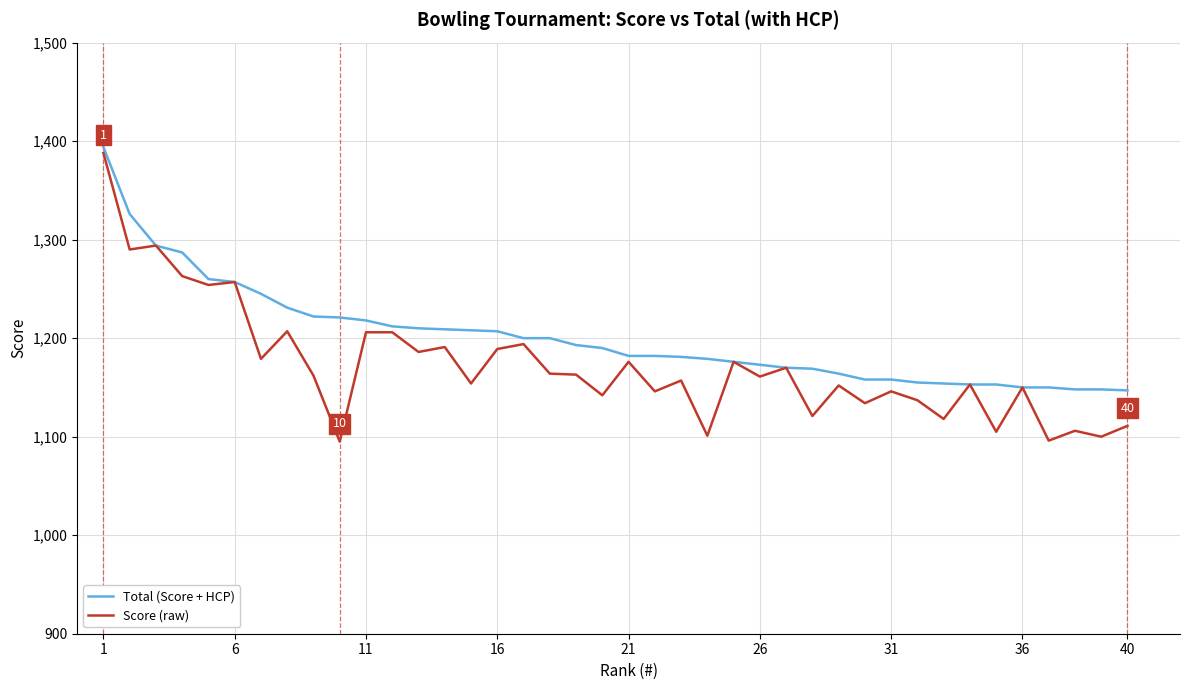

Which series has the largest total across all categories?

Total (Score + HCP)